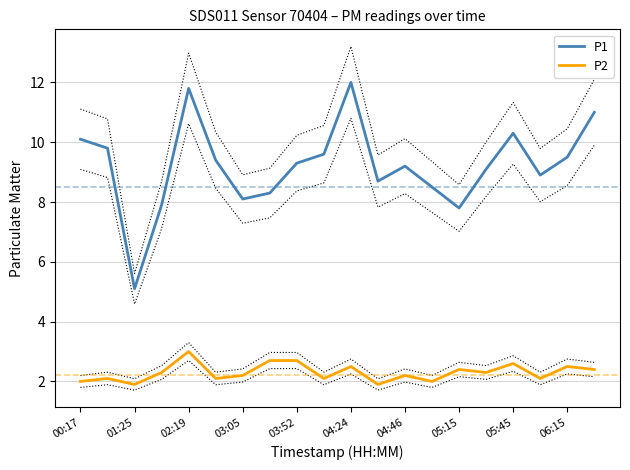

At which category does P2 reach its first local valley?

01:25